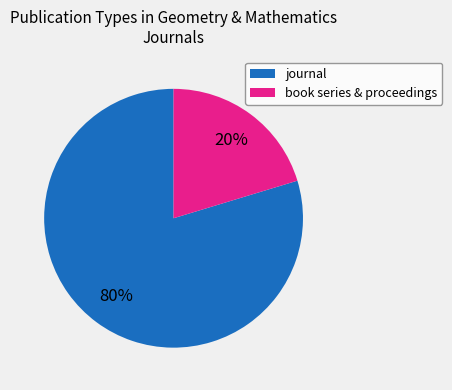

Does any single category account for the majority?

Yes